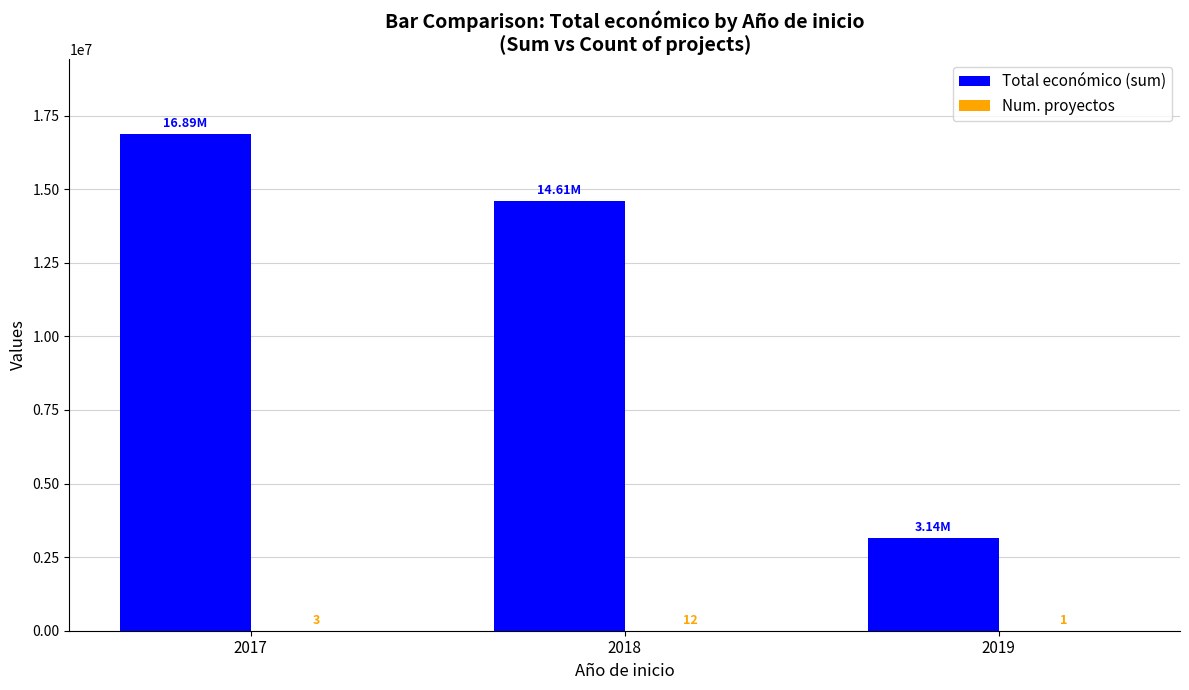

Which series has the largest total across all categories?

Total económico (sum)